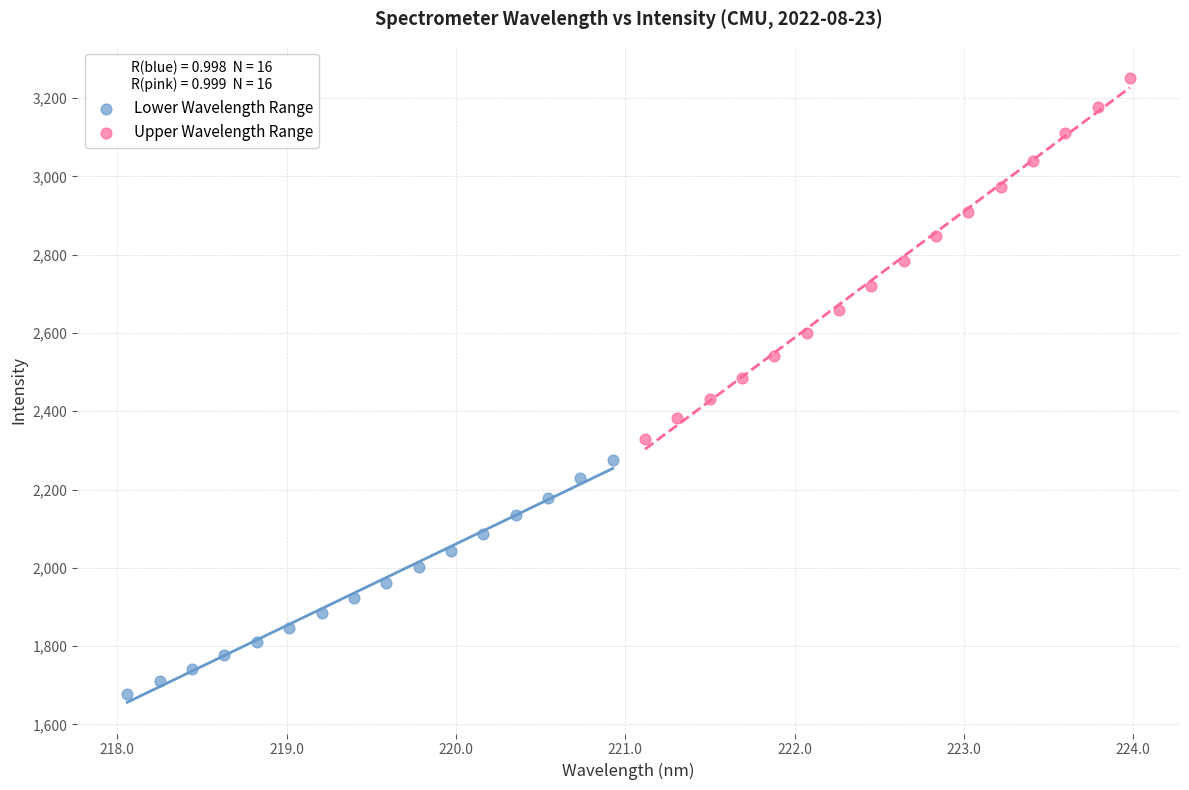

Which series has the largest Y range (max minus min)?

Upper Wavelength Range